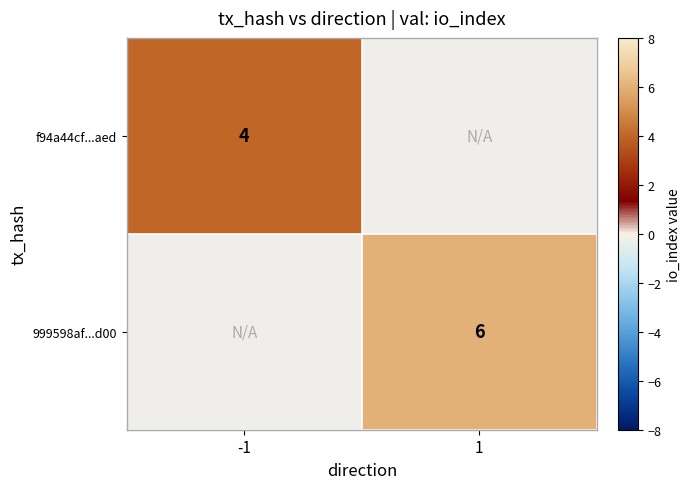

At how many categories does at least one series exceed 4?

1